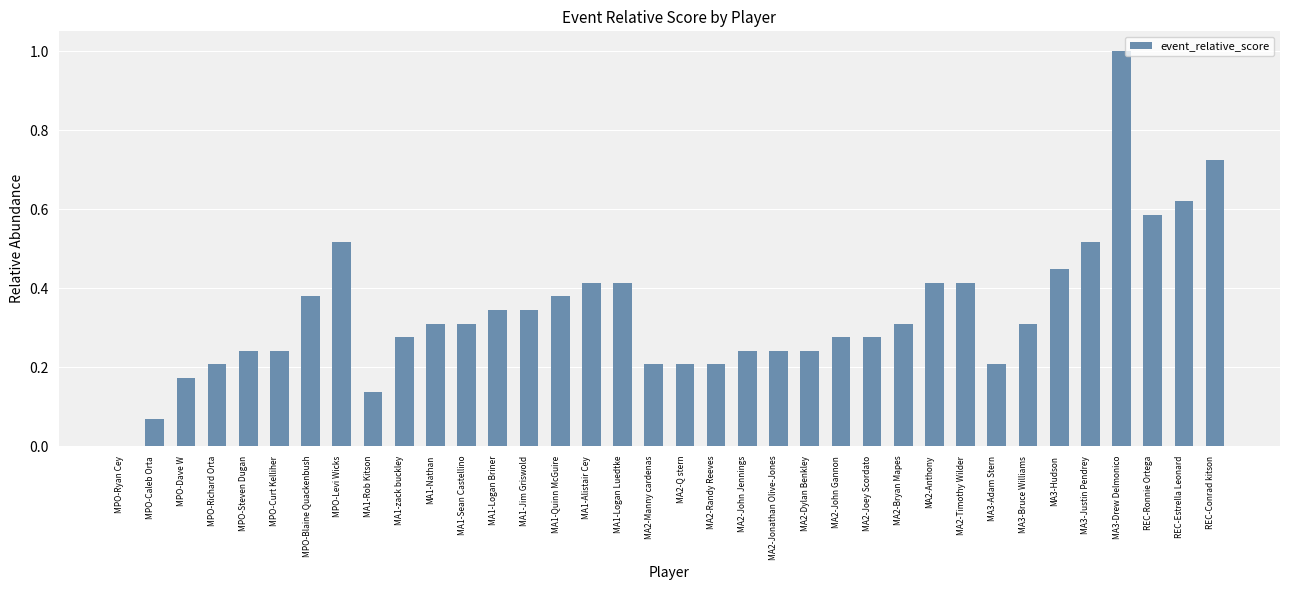

Which category has the highest value across all series?

MA3-Drew Delmonico